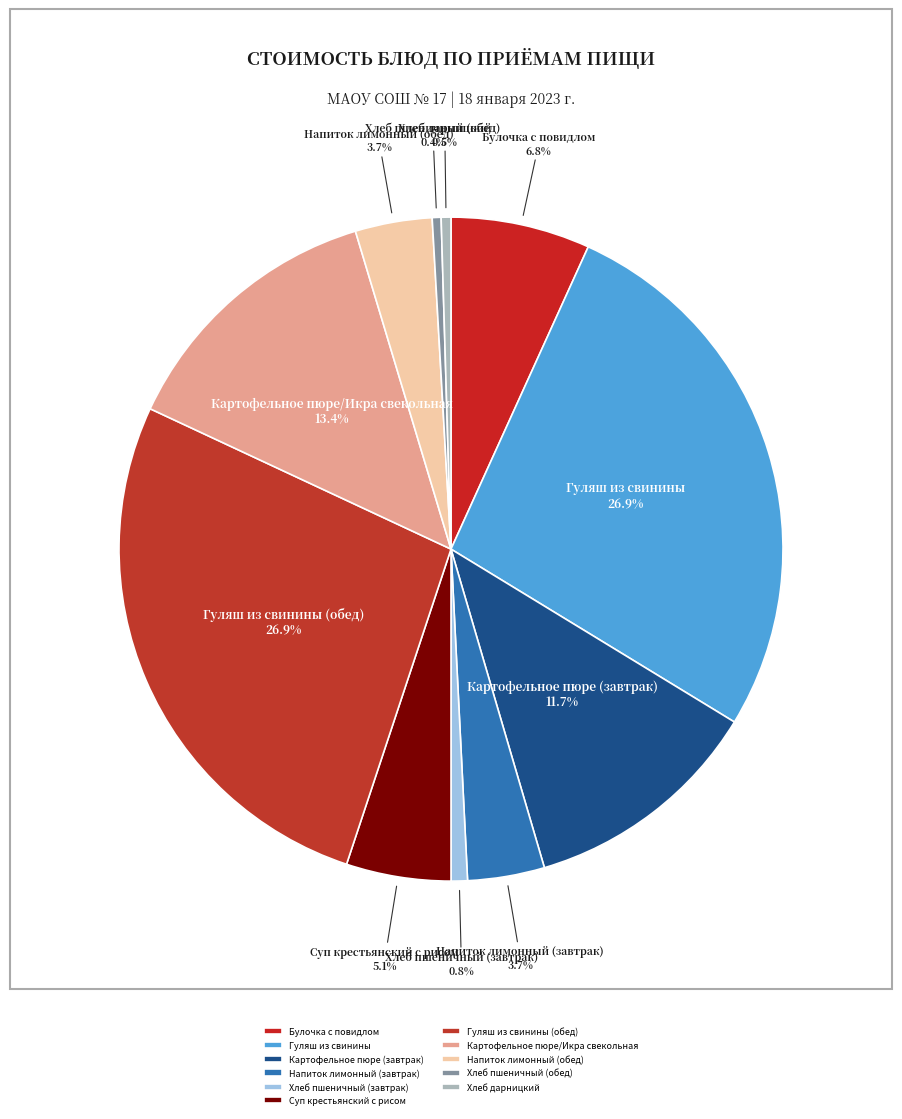

The Гуляш из свинины (обед) slice represents 18% of the pie. True or false?

False